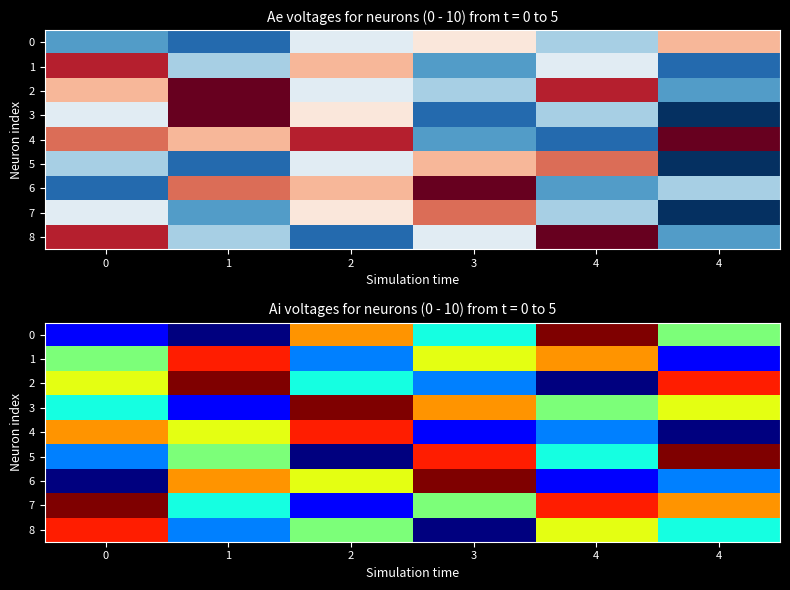

What is the minimum value shown in the chart?

1